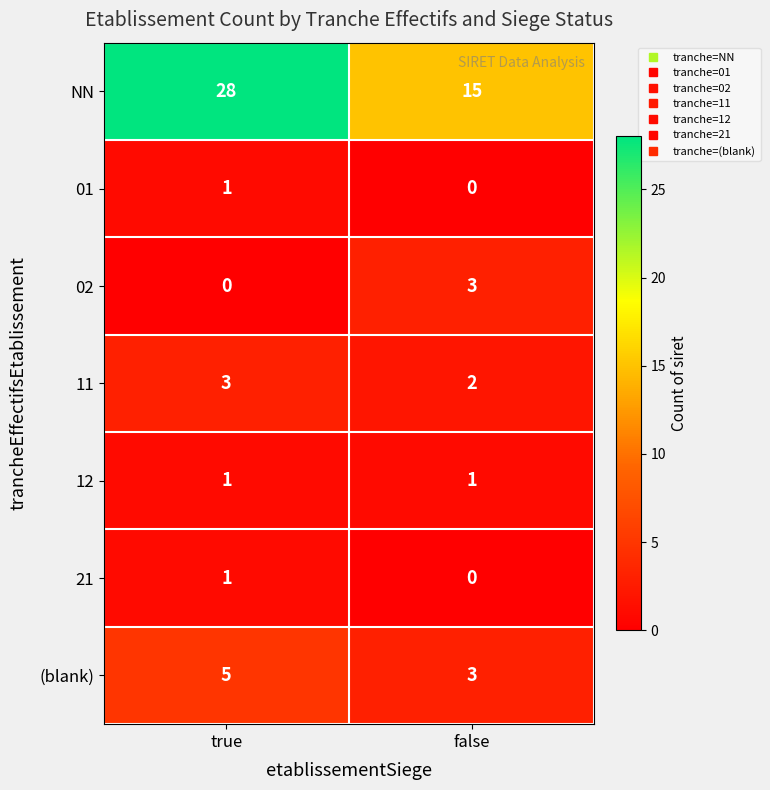

Rank the categories by 02 value from lowest to highest.

true, false